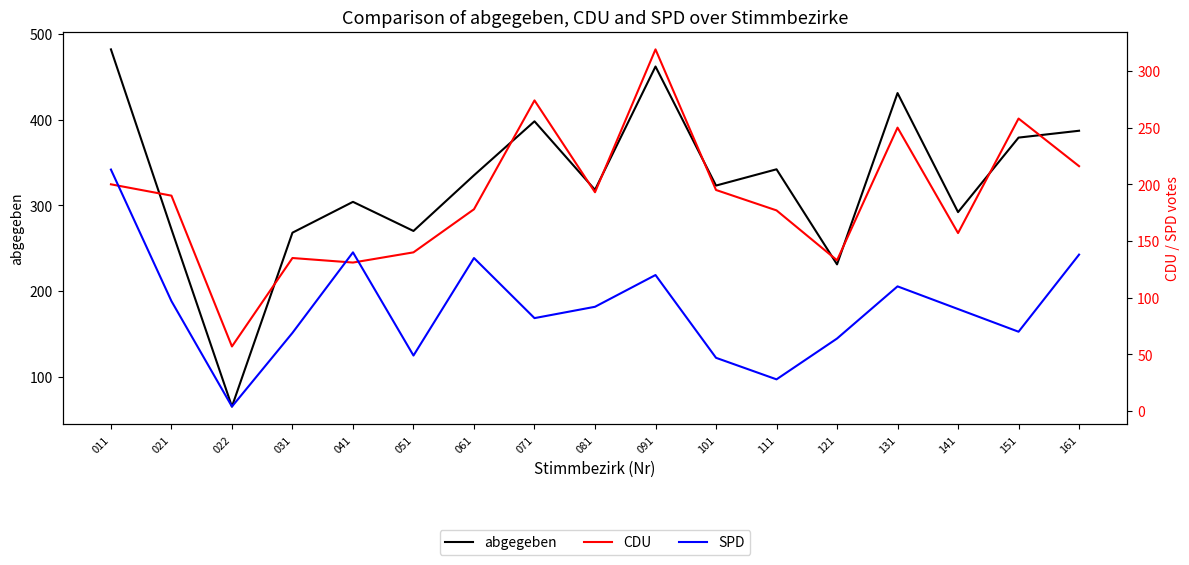

List the labels in order of abgegeben value, smallest first.

022, 121, 031, 051, 021, 141, 041, 081, 101, 061, 111, 151, 161, 071, 131, 091, 011